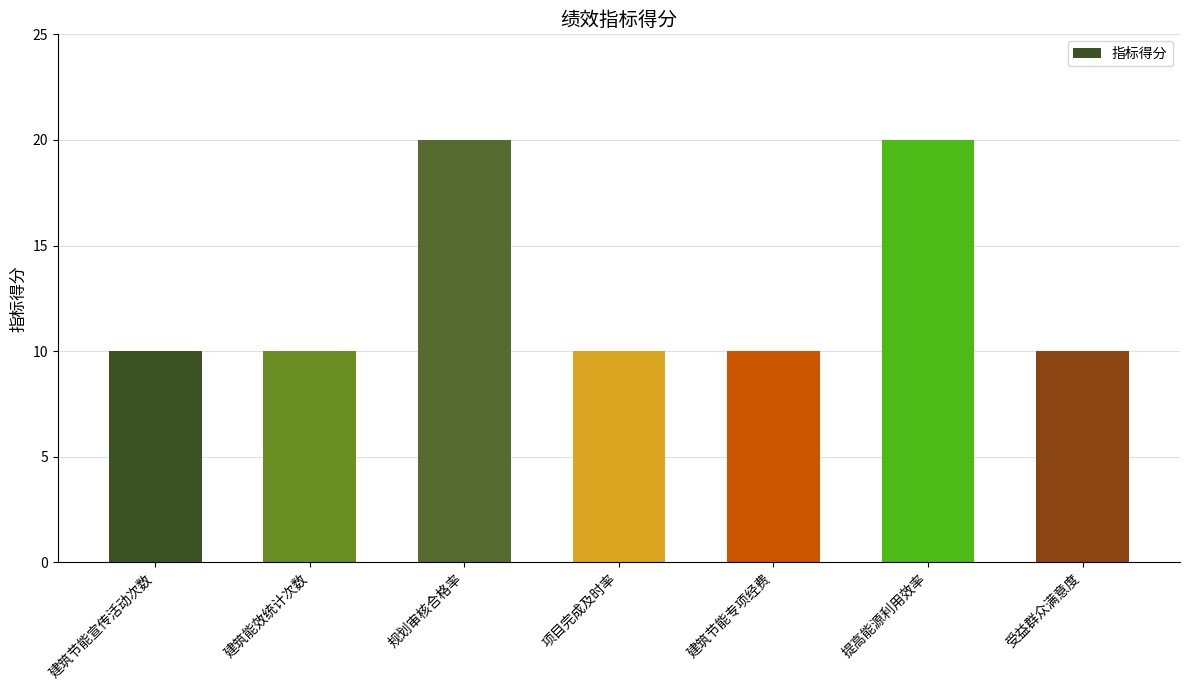

What is the difference between the second highest and second lowest values?

10